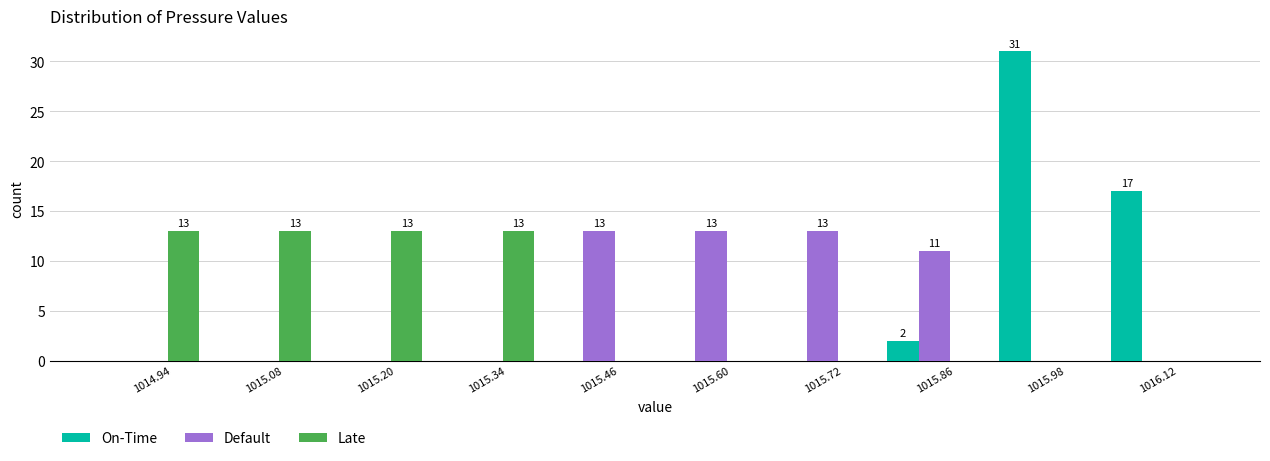

In the On-Time series, which range on the x-axis has the tallest bar?

1015.92 to 1016.05